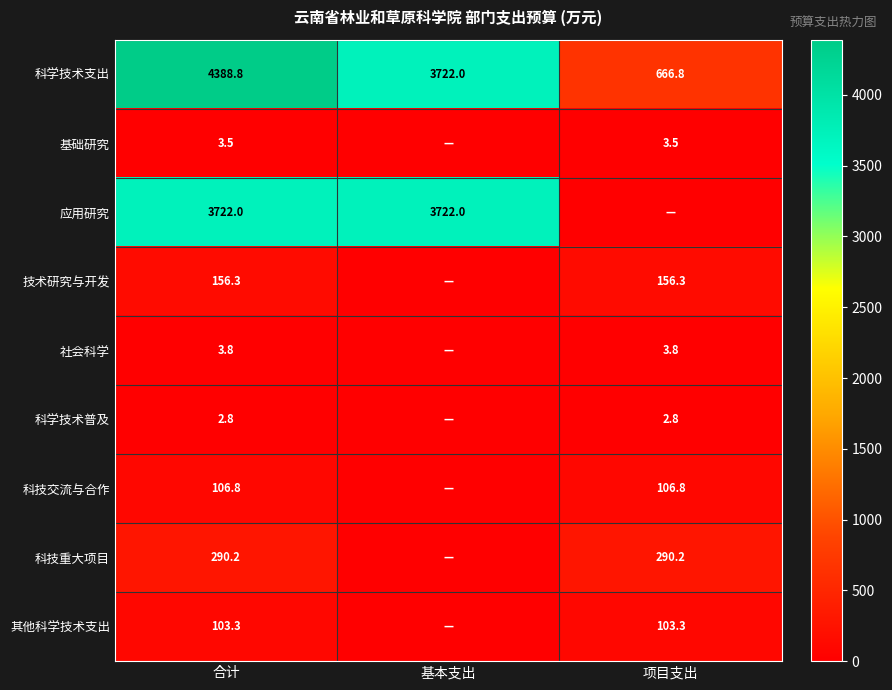

True or false: 科技交流与合作 has a value of 106.8 at 项目支出.

True